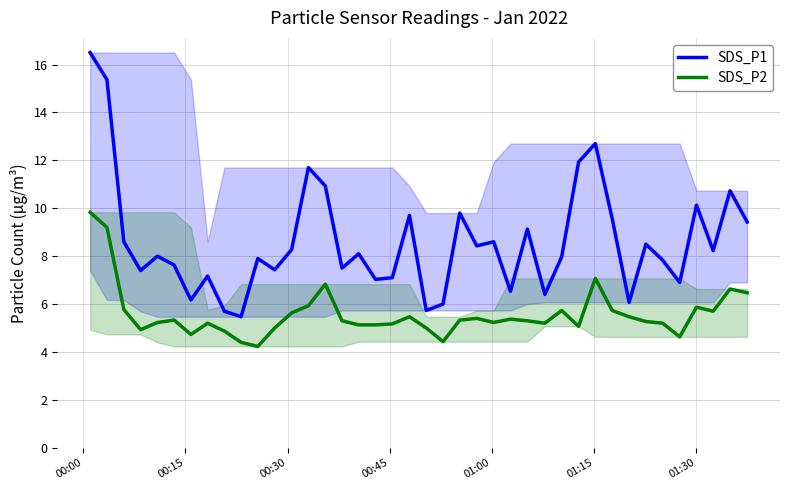

What is the value of the SDS_P2 point at the 31st from the left?

7.1